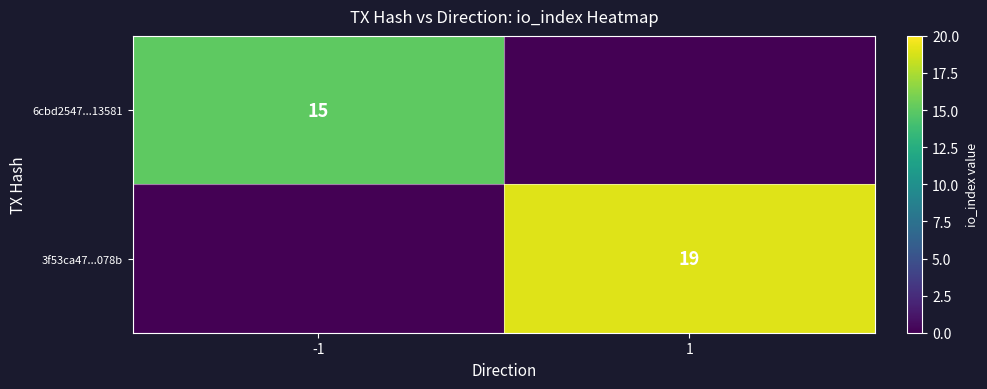

The 3f53ca47...078b series shows 8 at 1. True or false?

False